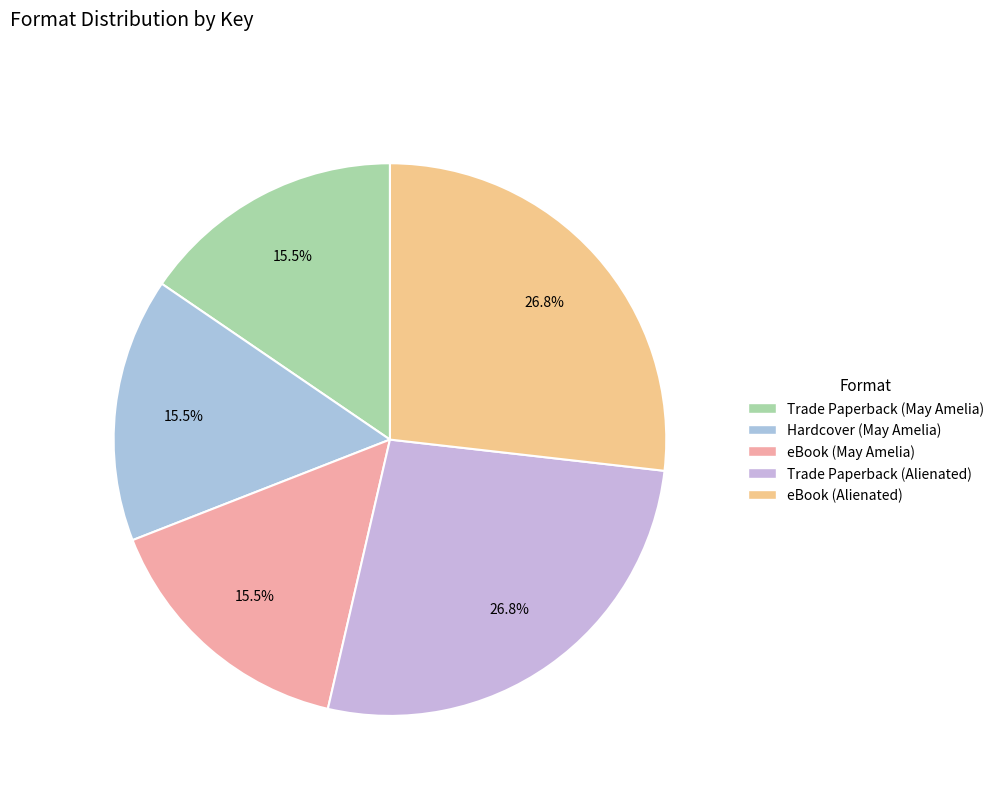

How many slices are in this pie chart?

5